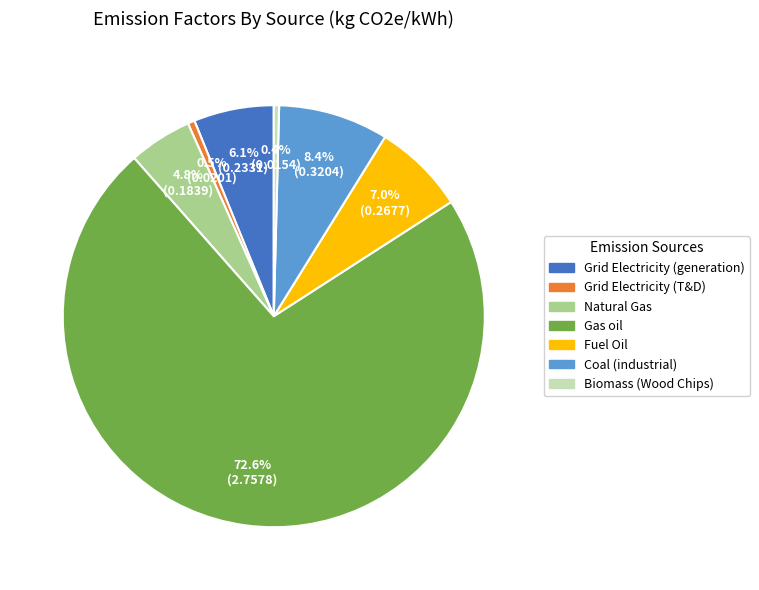

Which category accounts for the majority?

Gas oil